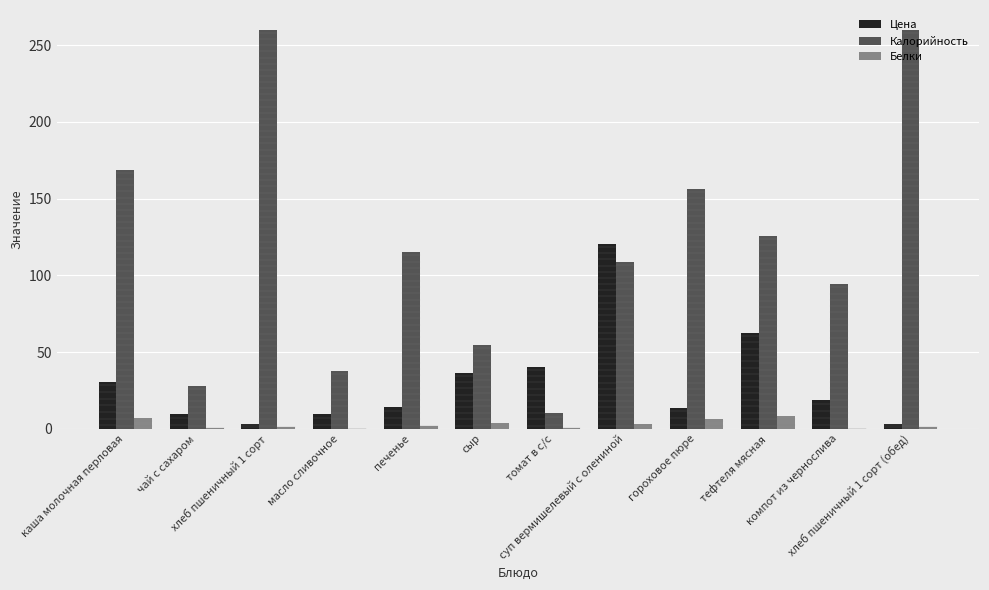

What is the greatest value displayed?

260.0